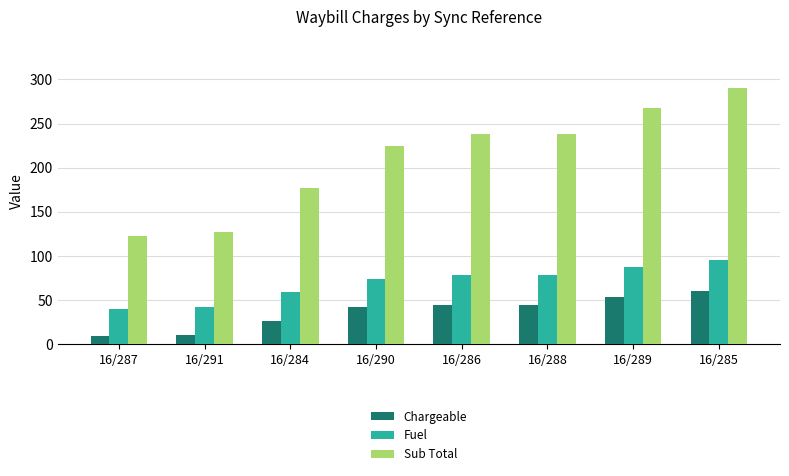

What is the label of the 3rd bar from the left?

16/284